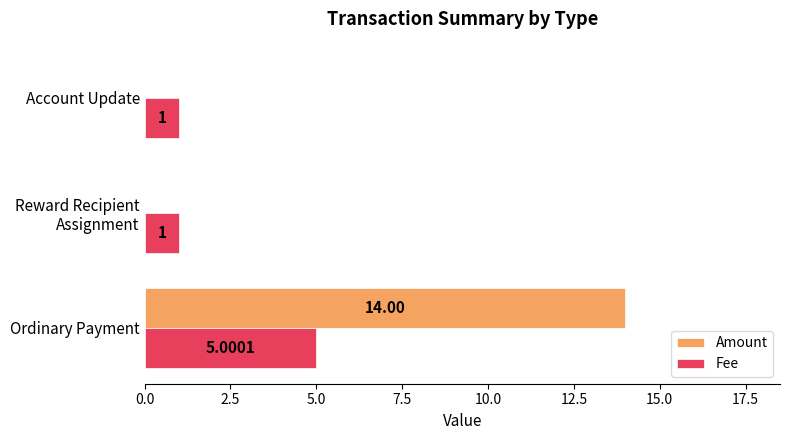

At which label does Fee reach its peak?

Ordinary Payment